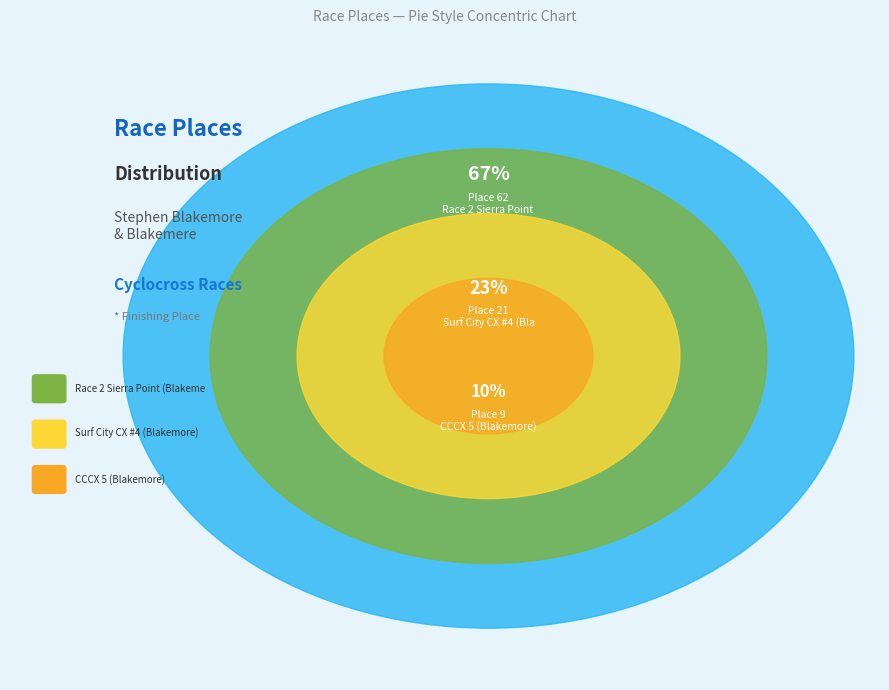

What is the change in value from Race 2 Sierra Point (Blakemere) to Surf City CX #4 (Blakemore)?

-41